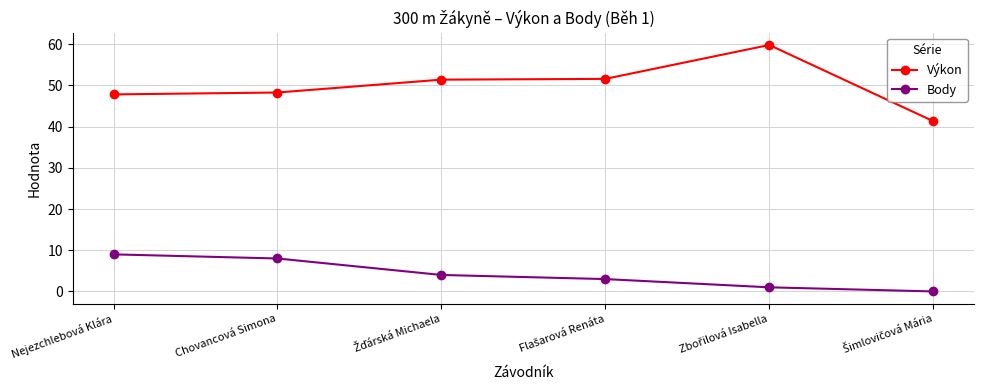

What is the difference between the second highest and second lowest values in the Výkon series?

3.8